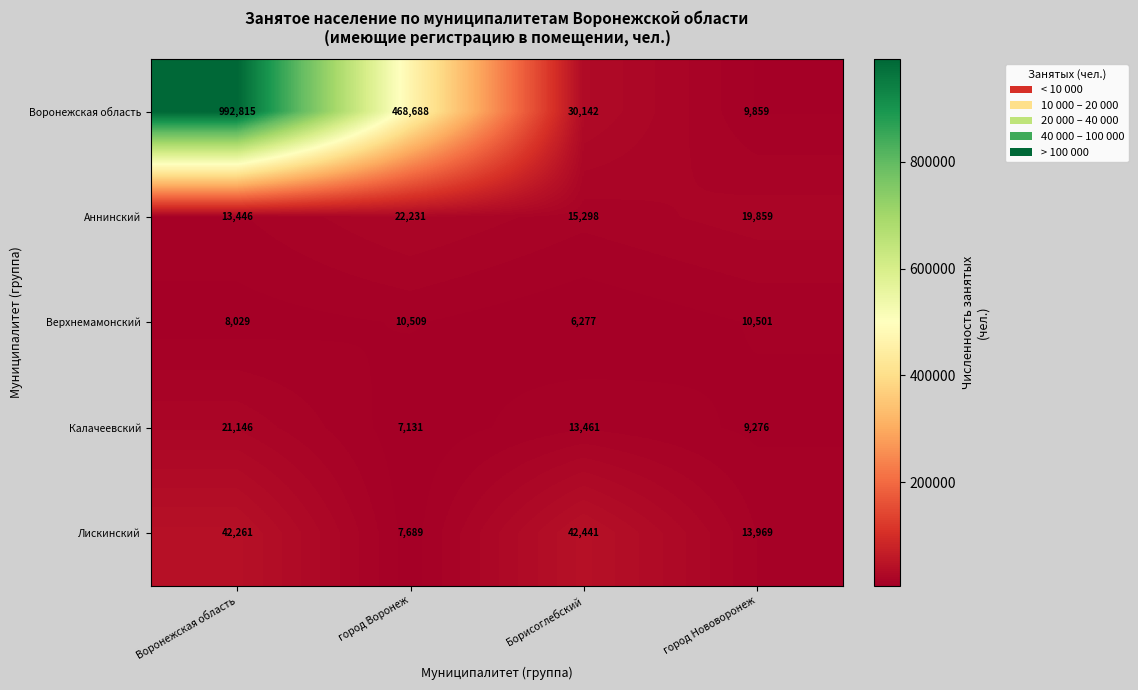

Count the number of categories in the chart.

4